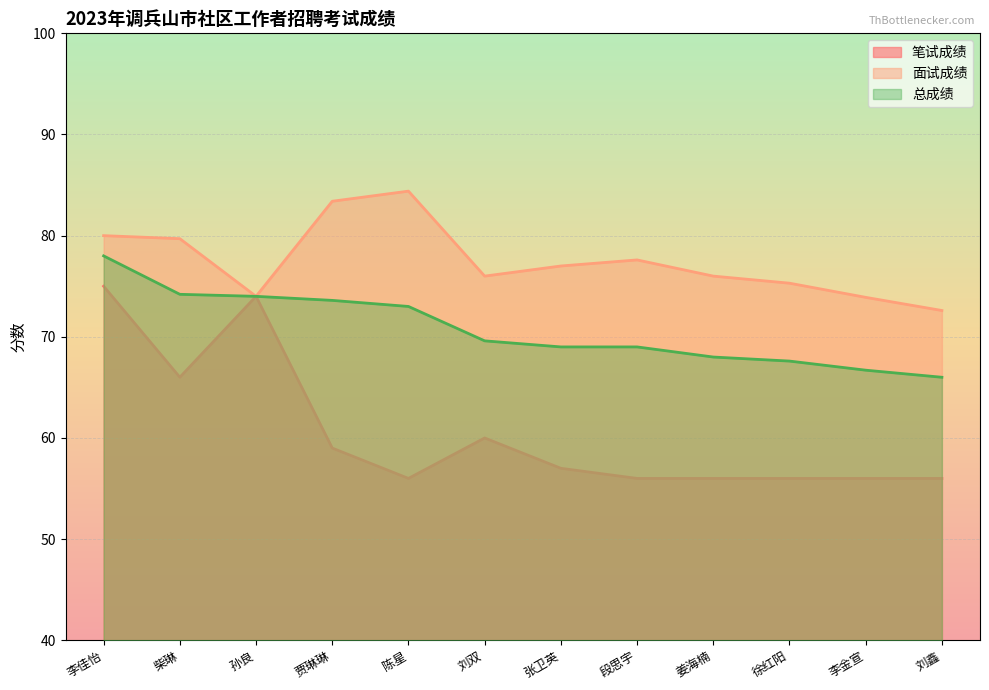

True or false: 面试成绩 has more than 2 interior local peaks.

False